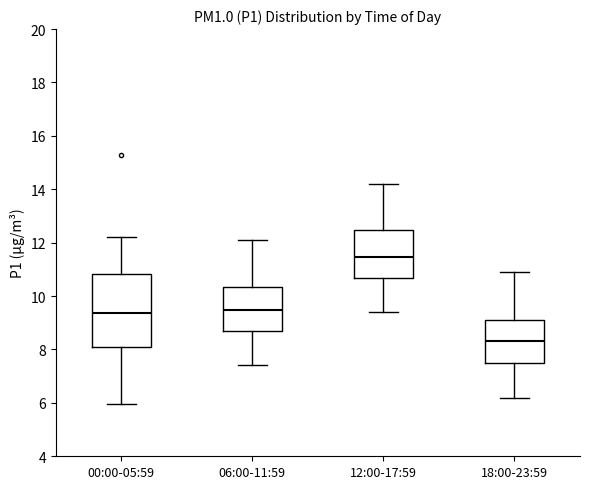

Where does the median line of the box for 00:00-05:59 sit on the y-axis? The values are not printed on the chart, so give them approximately, as read against the axis.

9.4